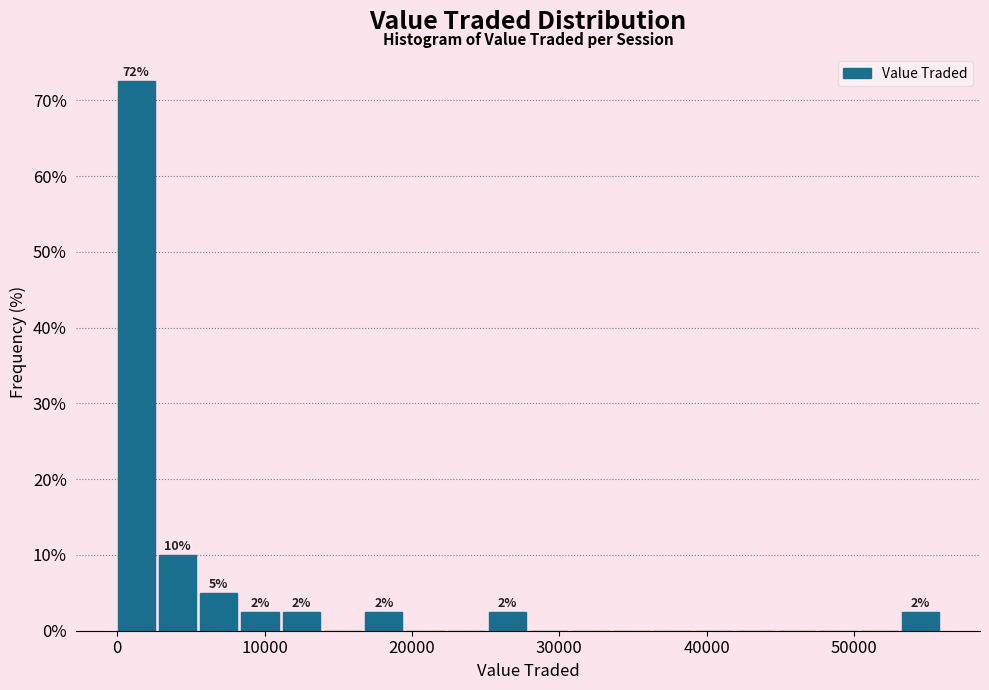

Read against the x-axis, roughly where is the centre of the tallest bar?

1000